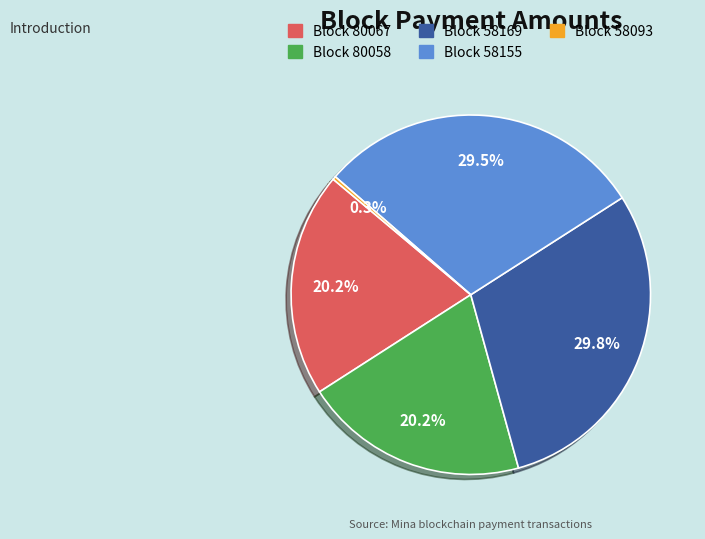

Is there any slice that represents more than half of the pie?

No